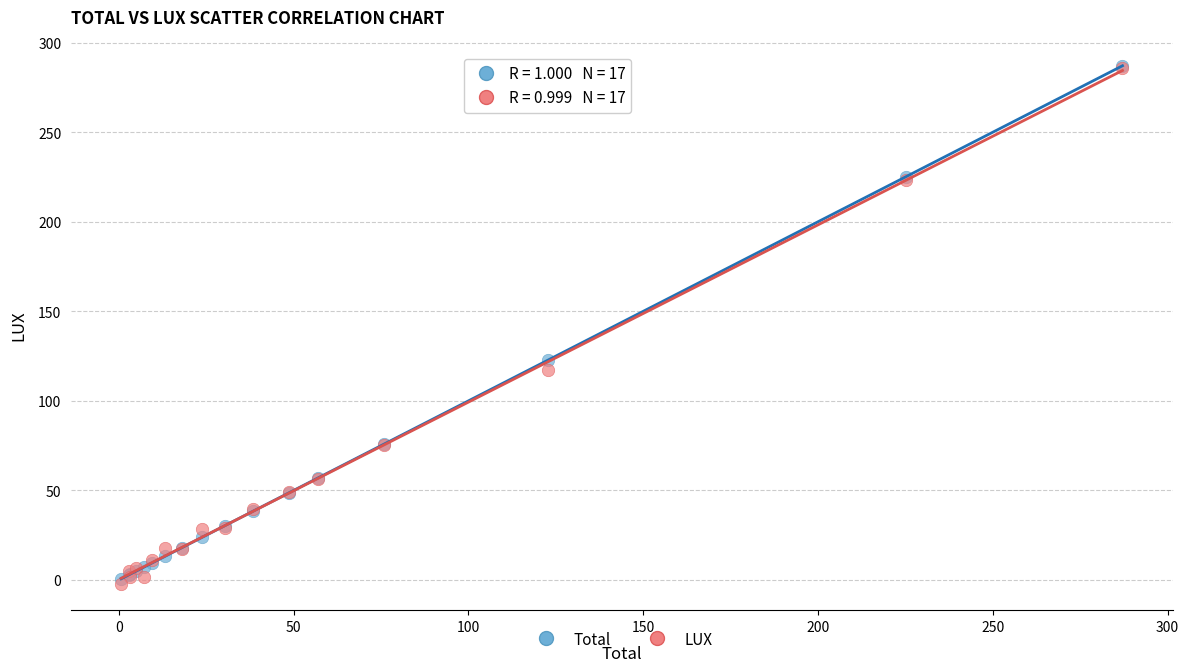

Which series has the widest spread of Y values?

LUX